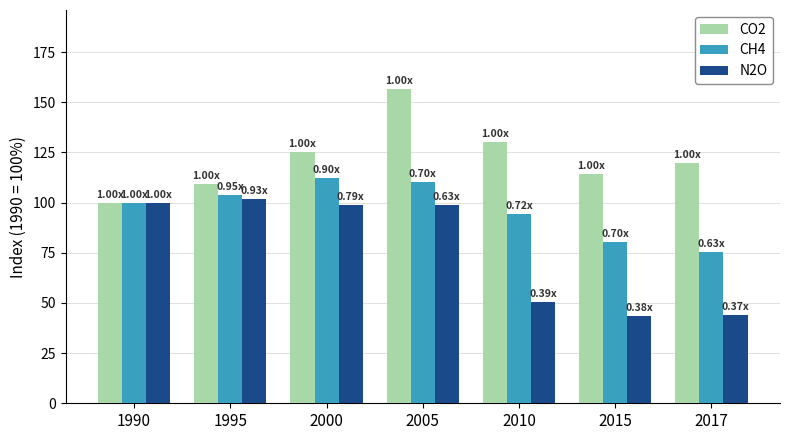

What is the highest value of the N2O series?

101.8